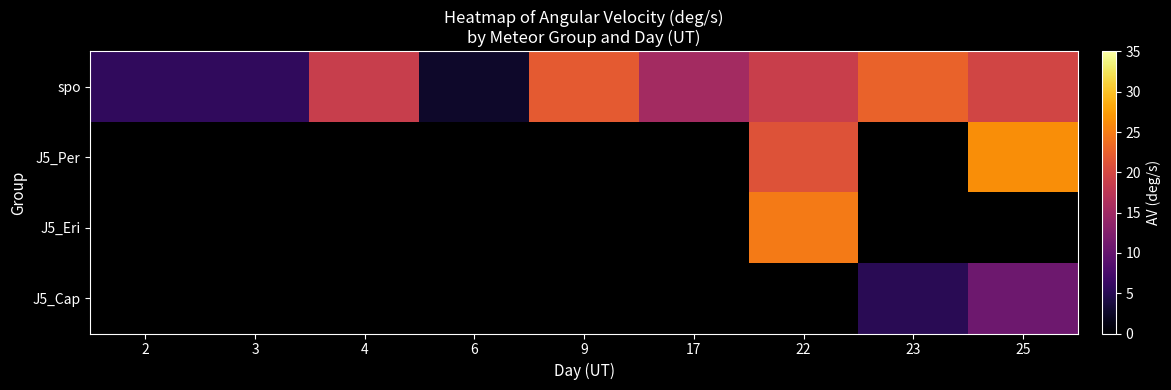

Count the number of data series in this chart.

4